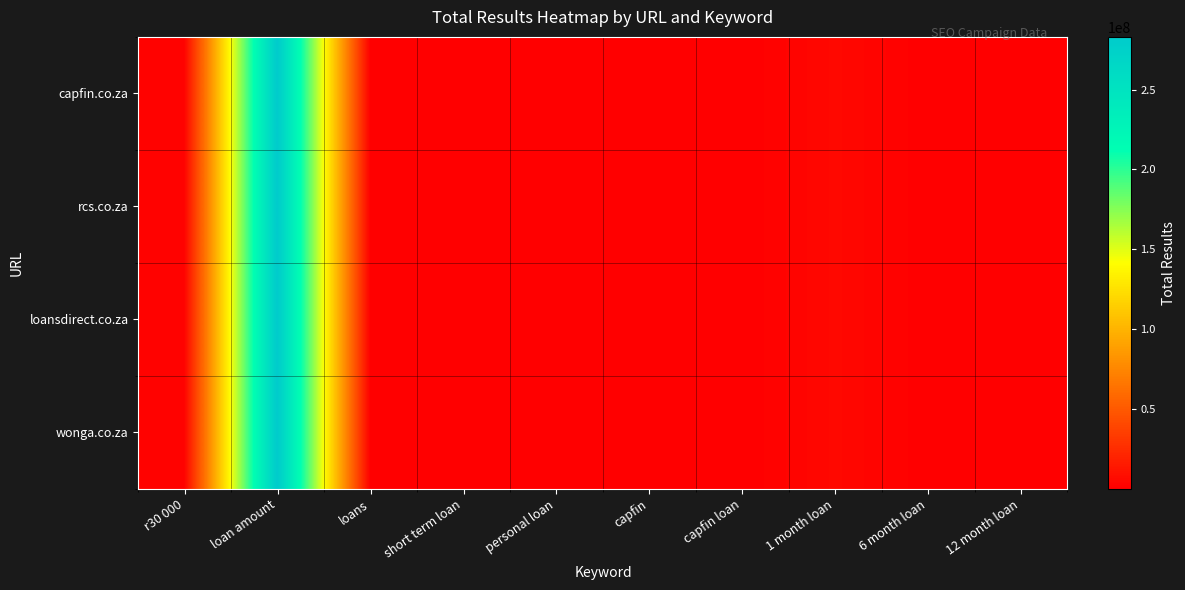

Rank the series by their maximum value, from highest to lowest.

capfin.co.za, rcs.co.za, loansdirect.co.za, wonga.co.za